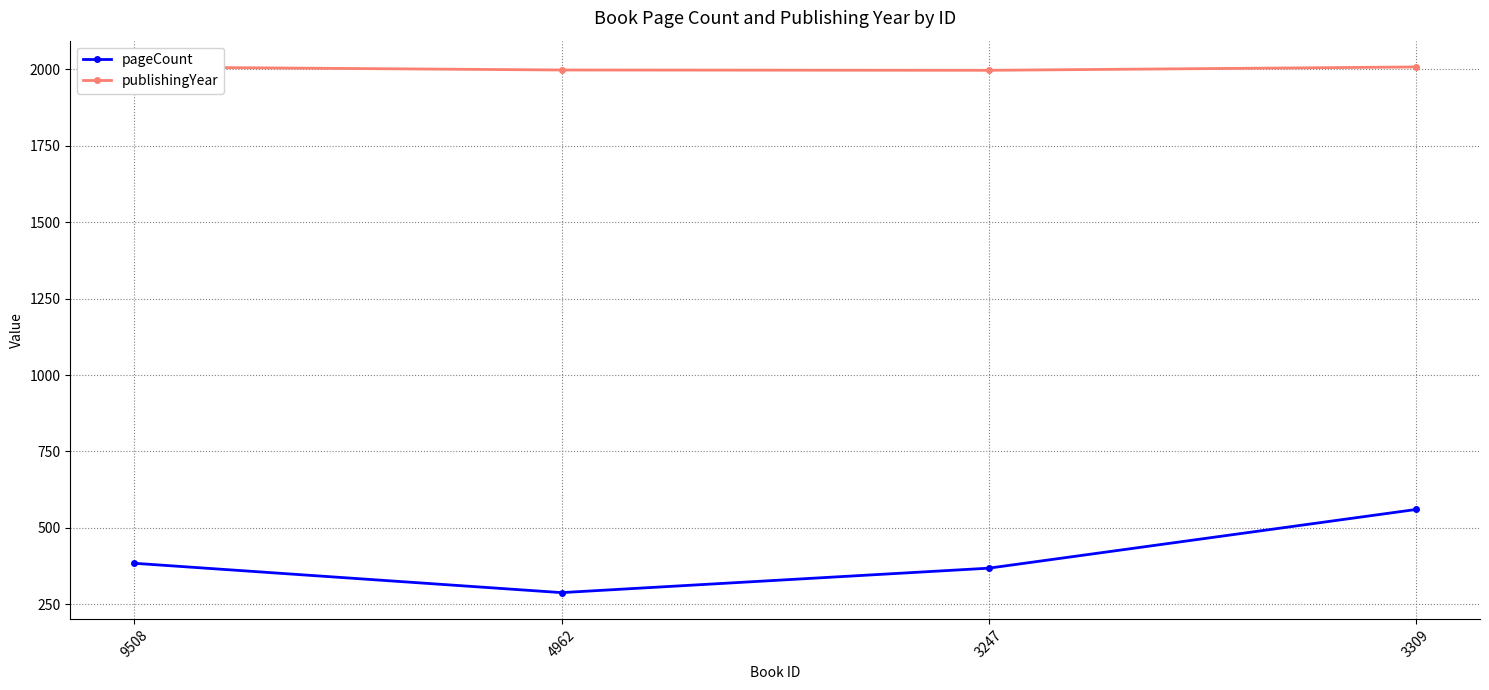

Reading left to right, extract all data points from this chart.

pageCount: 9508=384	4962=288	3247=368	3309=560
publishingYear: 9508=2008	4962=1998	3247=1997	3309=2008